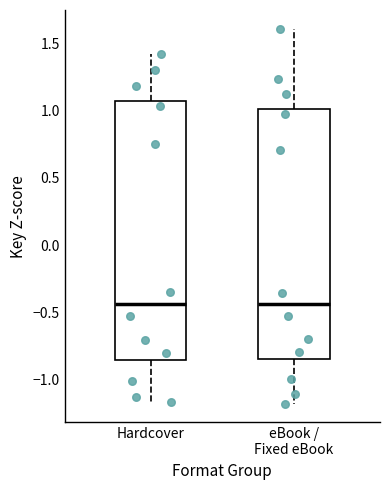

Reading left to right, transcribe this box plot: for each box, give where its median line is, the range the box spans, and where its two whiskers end, as read against the y-axis. The values are not printed on the chart, so give them approximately, as read against the axis.

Hardcover: median -0.45, box -0.85 to 1.05, whiskers -1.15 to 1.40
eBook / Fixed eBook: median -0.45, box -0.85 to 1.00, whiskers -1.20 to 1.60